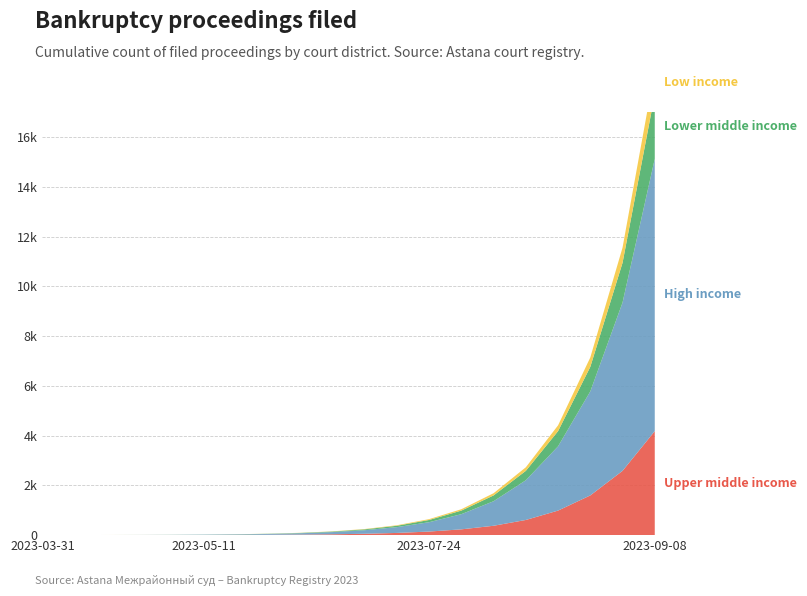

Reading right to left, transcribe all the data shown in this chart.

Upper middle income: 2023-09-08=4181	2023-08-18=2584	2023-08-17=1597	2023-08-14=987	2023-08-09=610	2023-08-03=377	2023-07-27=233	2023-07-24=144	2023-07-19=89	2023-07-10=55	2023-06-25=34	2023-06-13=21	2023-05-18=13	2023-05-12=8	2023-05-11=5	2023-05-02=3	2023-04-25=2	2023-04-17=1	2023-04-11=1	2023-03-31=1
High income: 2023-09-08=10946	2023-08-18=6765	2023-08-17=4181	2023-08-14=2584	2023-08-09=1597	2023-08-03=987	2023-07-27=610	2023-07-24=377	2023-07-19=233	2023-07-10=144	2023-06-25=89	2023-06-13=55	2023-05-18=34	2023-05-12=21	2023-05-11=13	2023-05-02=8	2023-04-25=5	2023-04-17=3	2023-04-11=2	2023-03-31=1
Lower middle income: 2023-09-08=2584	2023-08-18=1597	2023-08-17=987	2023-08-14=610	2023-08-09=377	2023-08-03=233	2023-07-27=144	2023-07-24=89	2023-07-19=55	2023-07-10=34	2023-06-25=21	2023-06-13=13	2023-05-18=8	2023-05-12=5	2023-05-11=3	2023-05-02=2	2023-04-25=1	2023-04-17=1	2023-04-11=1	2023-03-31=1
Low income: 2023-09-08=987	2023-08-18=610	2023-08-17=377	2023-08-14=233	2023-08-09=144	2023-08-03=89	2023-07-27=55	2023-07-24=34	2023-07-19=21	2023-07-10=13	2023-06-25=8	2023-06-13=5	2023-05-18=3	2023-05-12=2	2023-05-11=1	2023-05-02=1	2023-04-25=1	2023-04-17=1	2023-04-11=0	2023-03-31=0